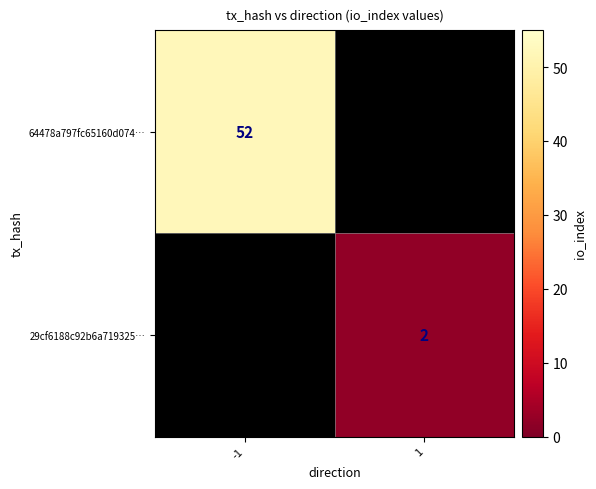

True or false: 64478a797fc65160d074… has a value of 13 at -1.

False